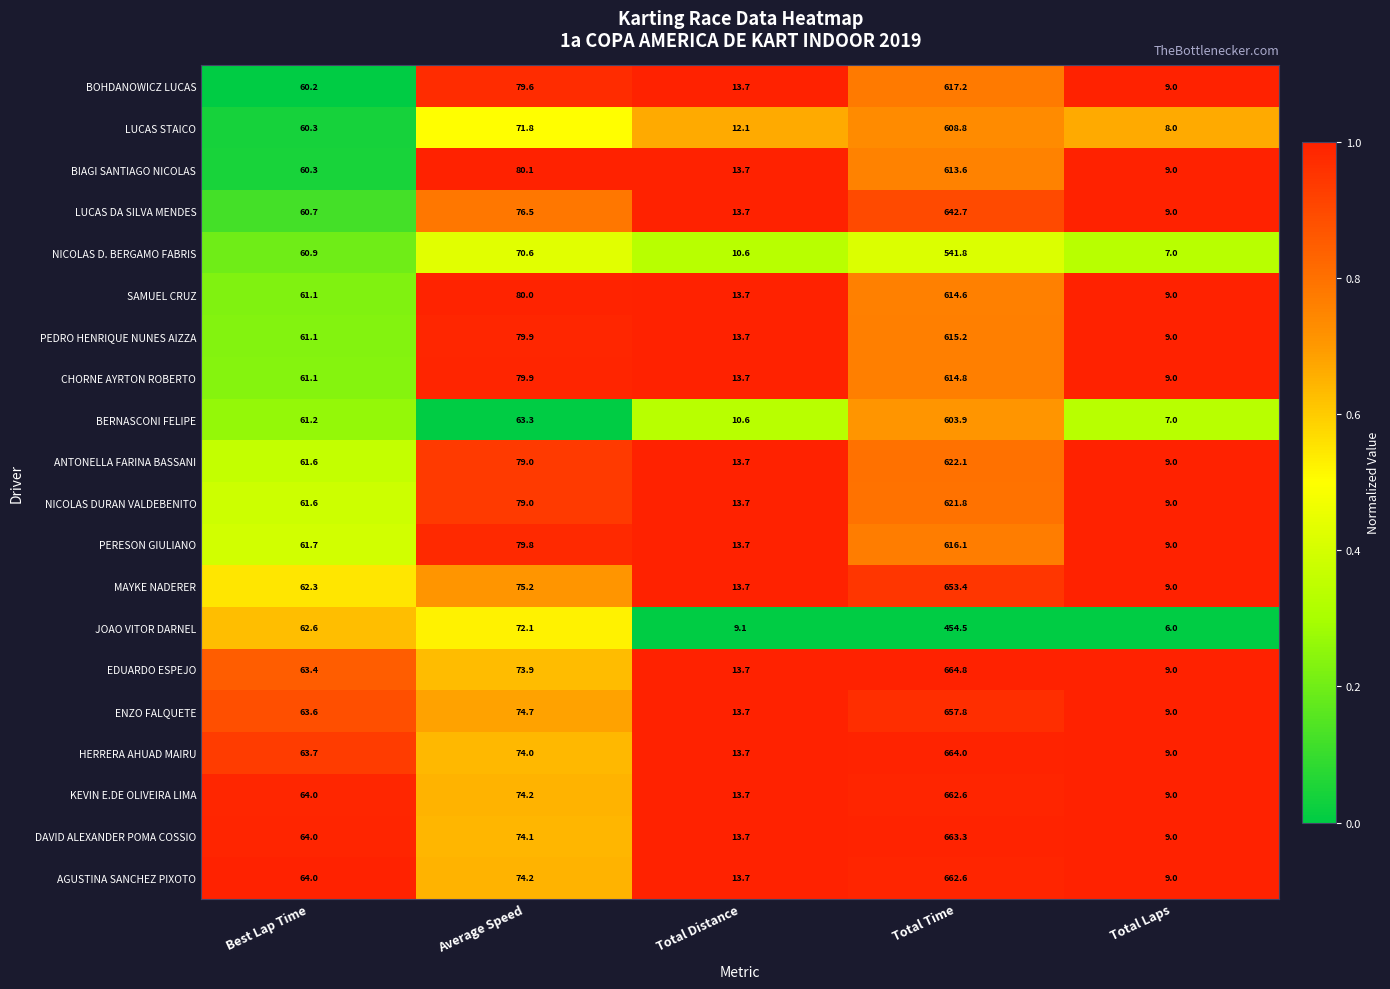

Between Best Lap Time and Average Speed, which series saw the biggest shift?

BIAGI SANTIAGO NICOLAS